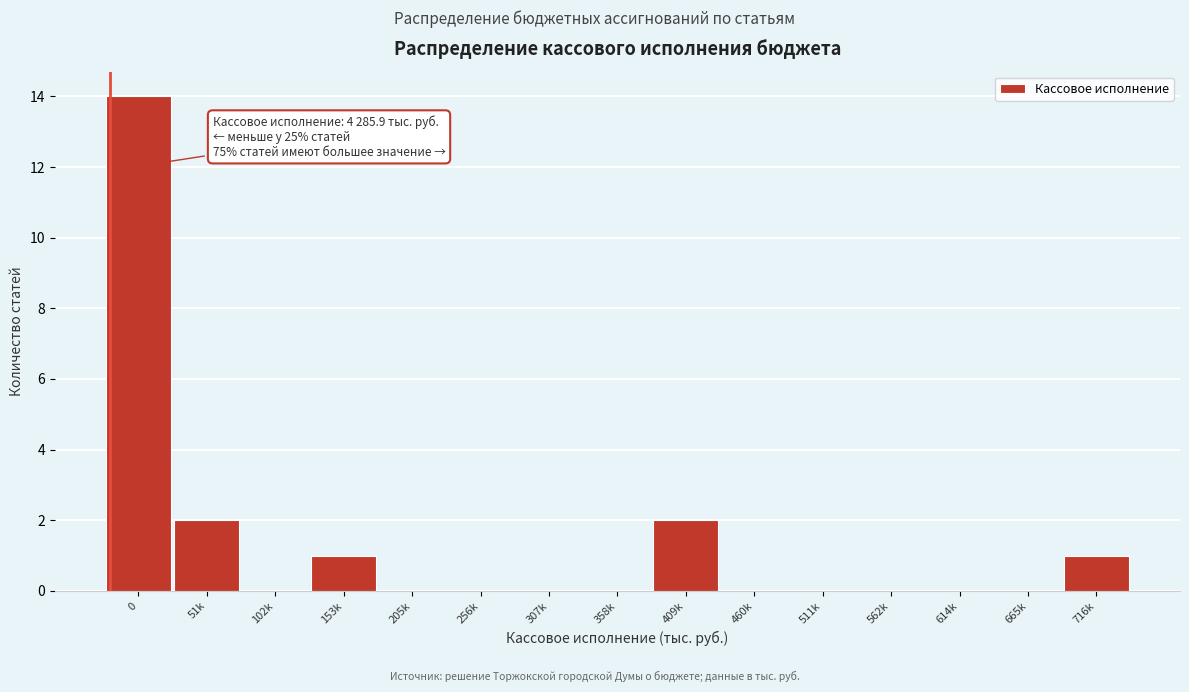

Reading left to right, transcribe all the data shown in this chart.

0=14	51k=2	102k=0	153k=1	205k=0	256k=0	307k=0	358k=0	409k=2	460k=0	511k=0	562k=0	614k=0	665k=0	716k=1